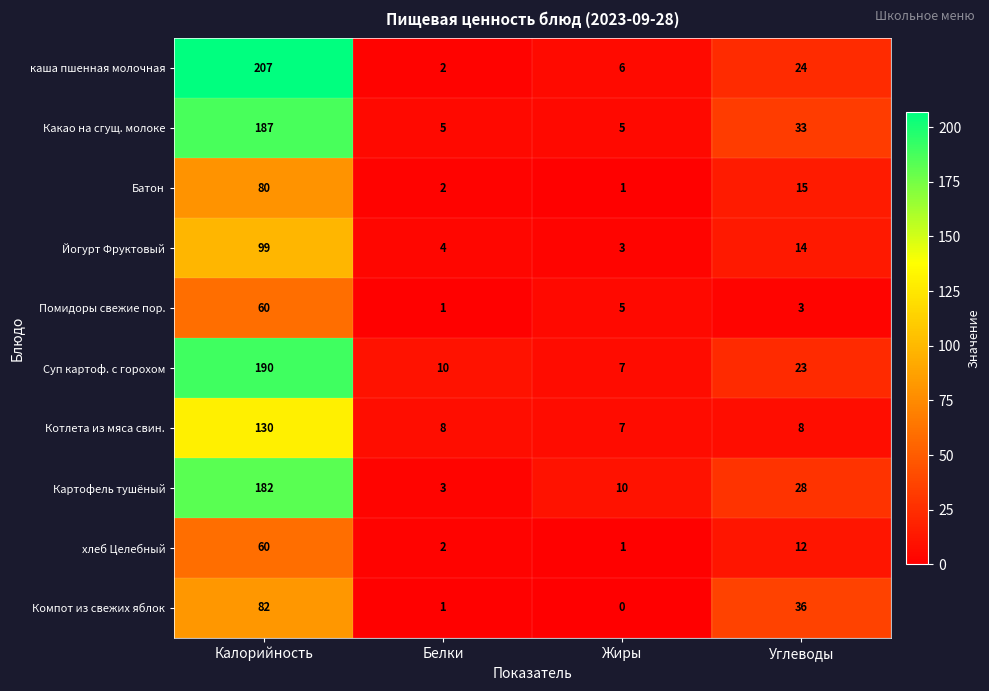

Which series has the largest total across all categories?

каша пшенная молочная